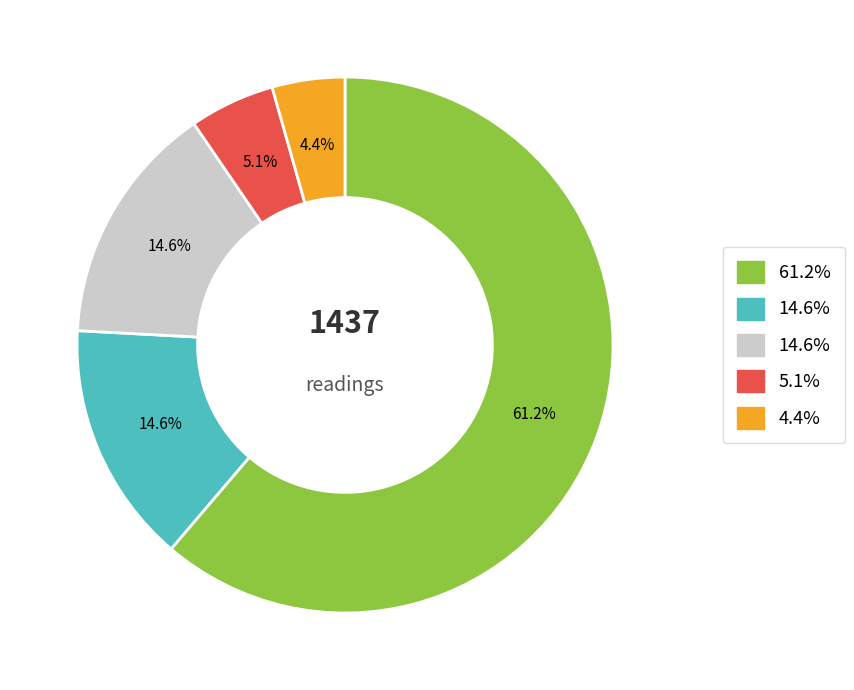

Is there any slice that represents more than half of the pie?

Yes